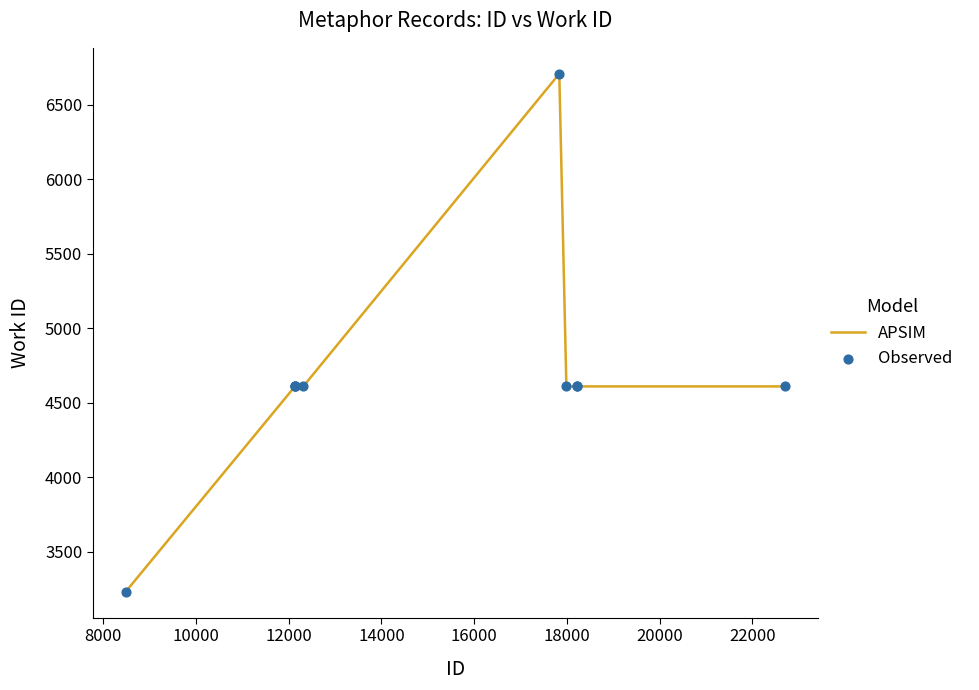

What is the maximum value shown in the chart?

6708